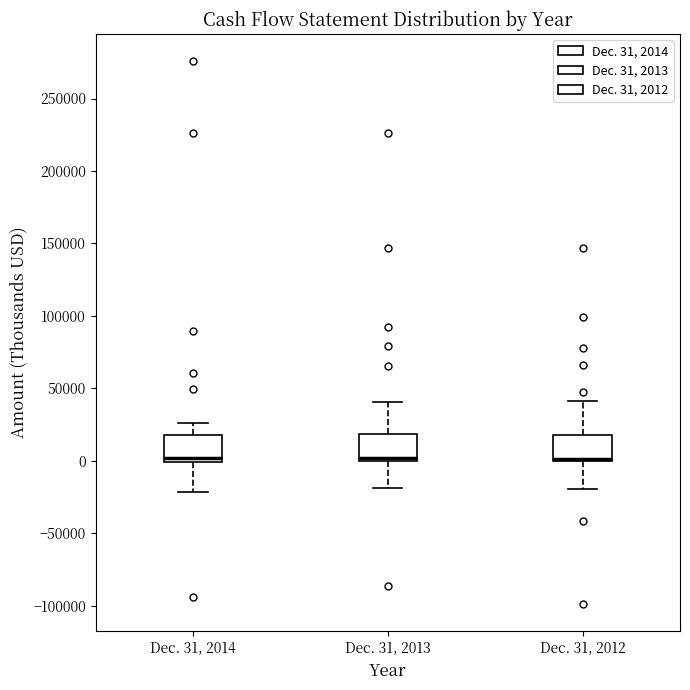

Reading left to right, read every box against the y-axis: the position of its median line, the range the box covers, and the ends of its whiskers. The values are not printed on the chart, so give them approximately, as read against the axis.

Dec. 31, 2014: median 0 (just above the box's lower edge), box 0 to 20000, whiskers -20000 to 25000
Dec. 31, 2013: median 0 (just above the box's lower edge), box 0 to 20000, whiskers -20000 to 40000
Dec. 31, 2012: median 0 (drawn on the box's lower edge), box 0 to 20000, whiskers -20000 to 40000